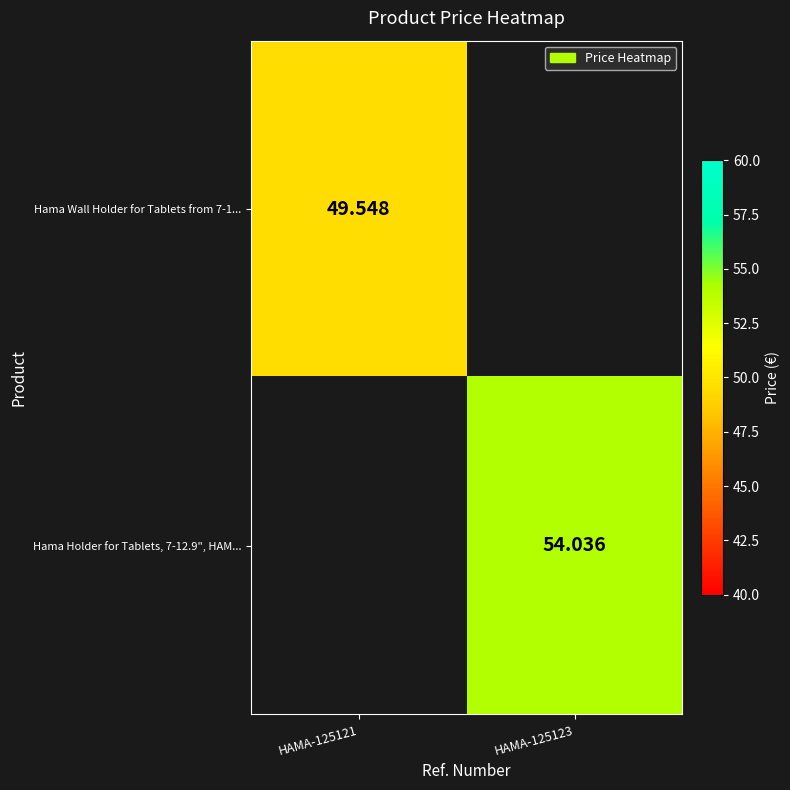

True or false: Hama Wall Holder for Tablets from 7-1... has a value of 49.5 at HAMA-125121.

True